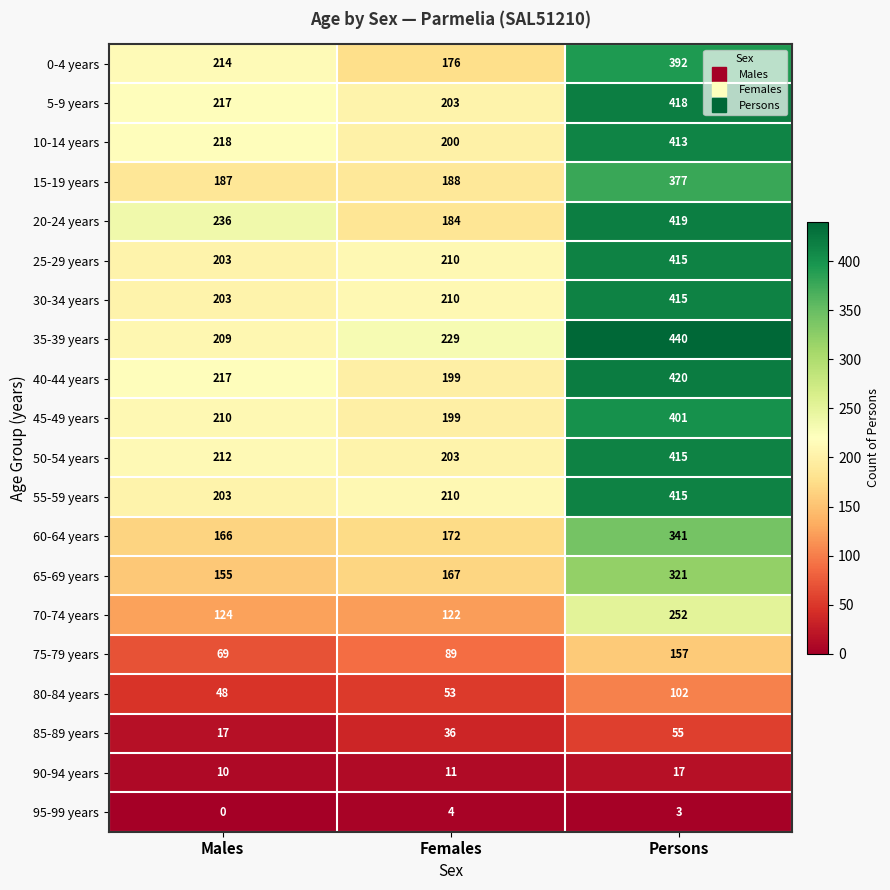

What is the difference between the 75-79 years values at Persons and Males?

88